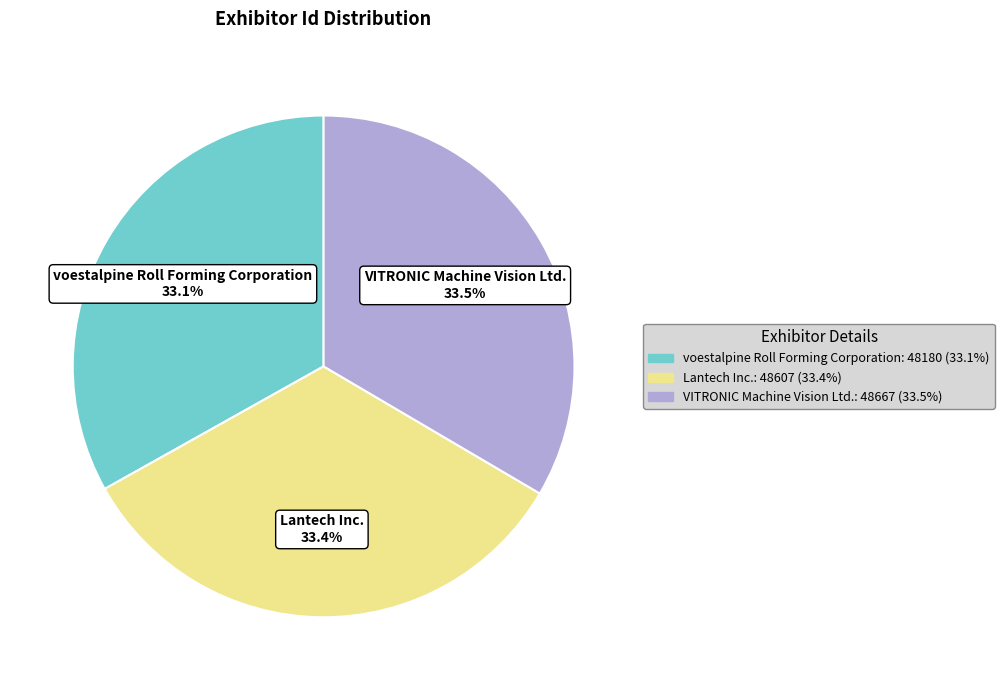

Is there a majority slice in this chart?

No